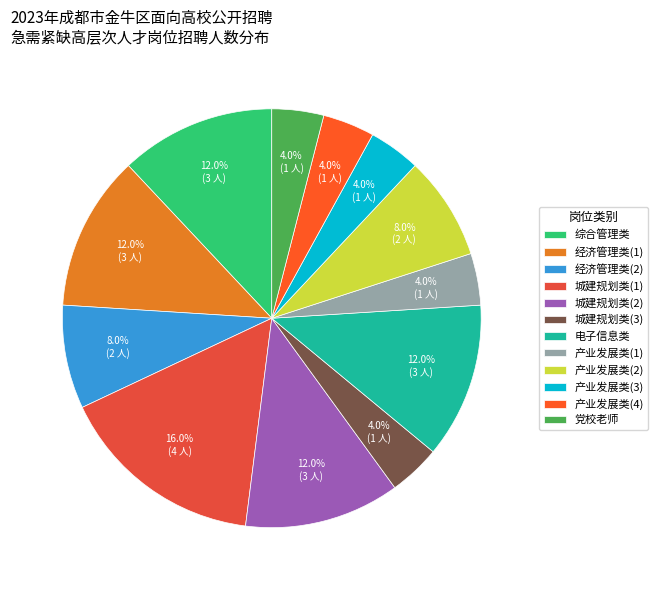

How many segments does this pie chart have?

12